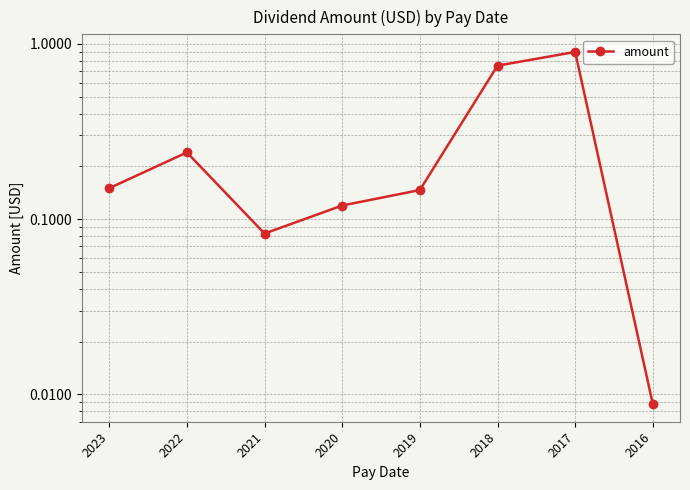

What is the value of the 3rd point from the left?

0.1